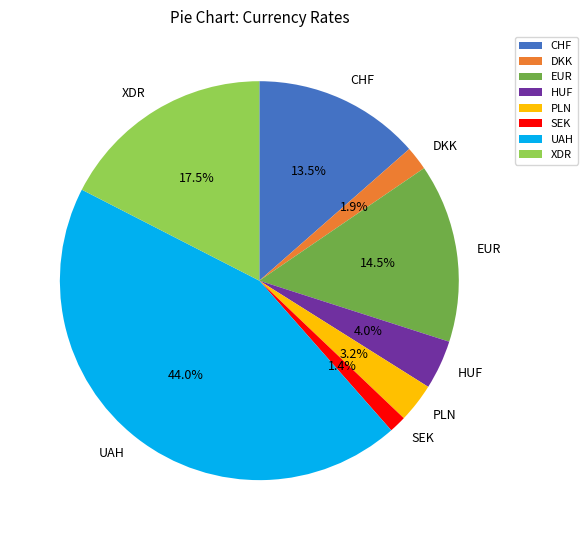

The XDR slice represents 24% of the pie. True or false?

False